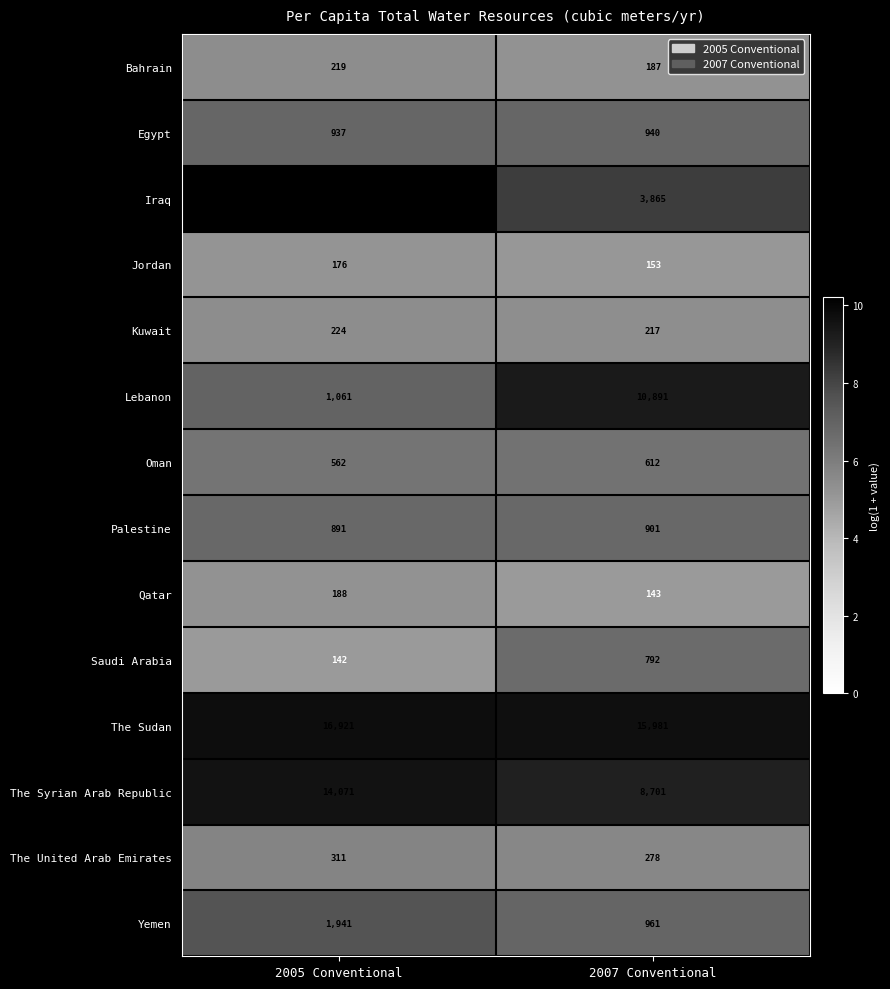

What is the spread (max minus min) of values at 2007 Conventional?

15838